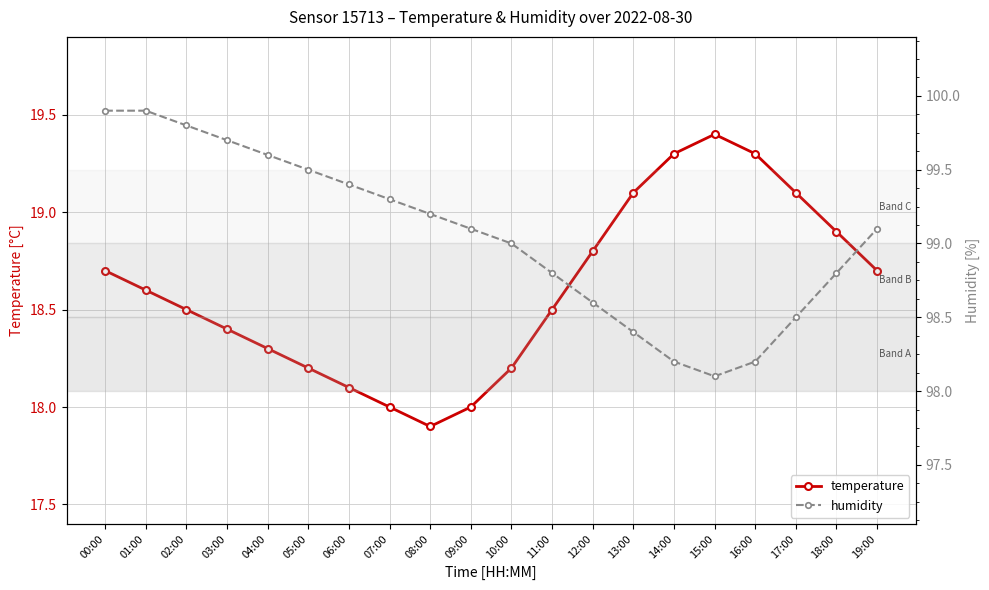

How many lines are shown in the chart?

2